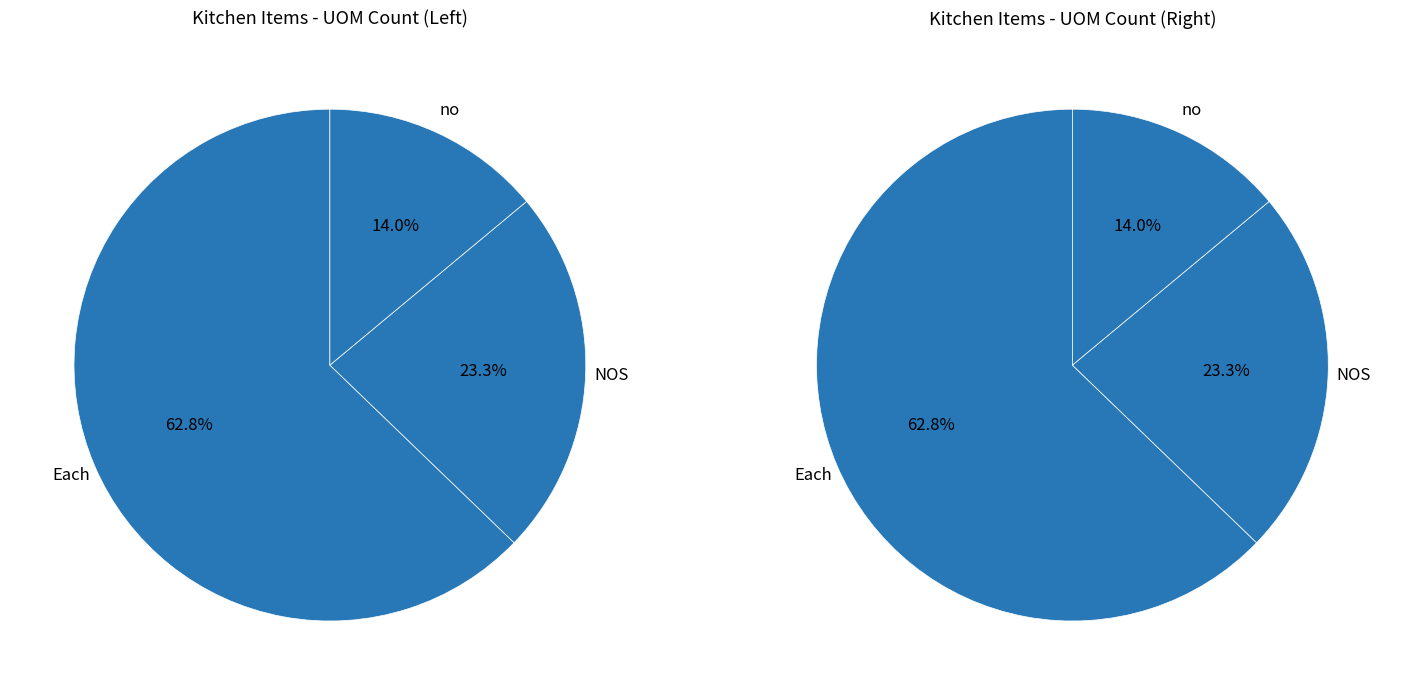

Is the sum of no and NOS greater than half?

No